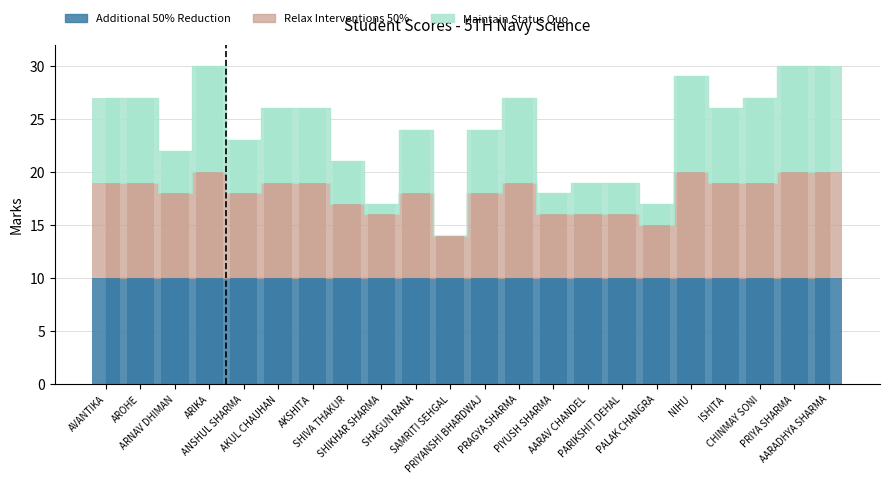

True or false: Maintain Status Quo has a value of 2 at ANSHUL SHARMA.

False